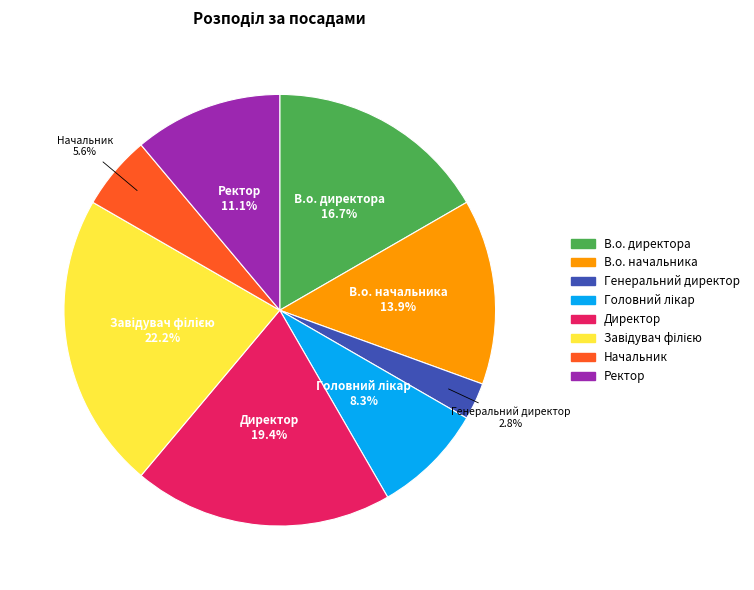

What is the smallest slice in the pie chart?

Генеральний директор